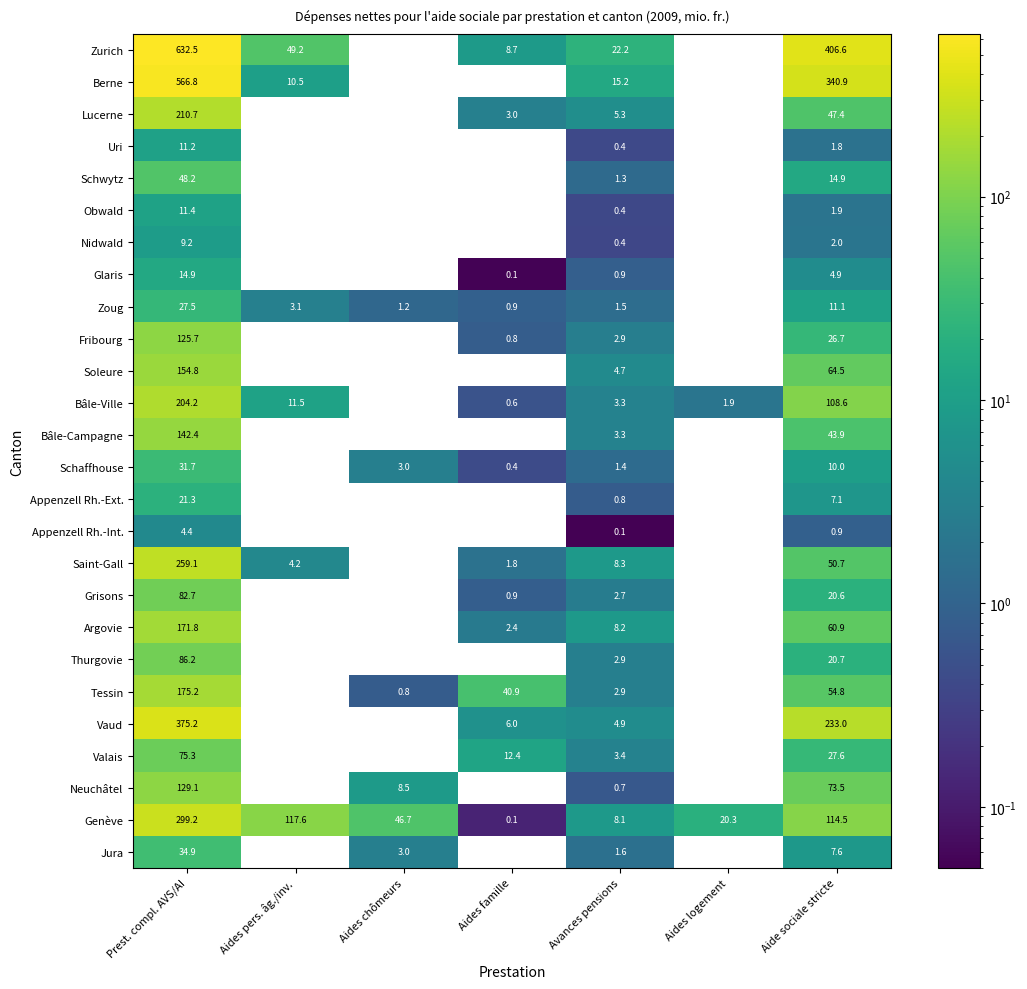

Between Prest. compl. AVS/AI and Avances pensions, which series saw the biggest shift?

Zurich